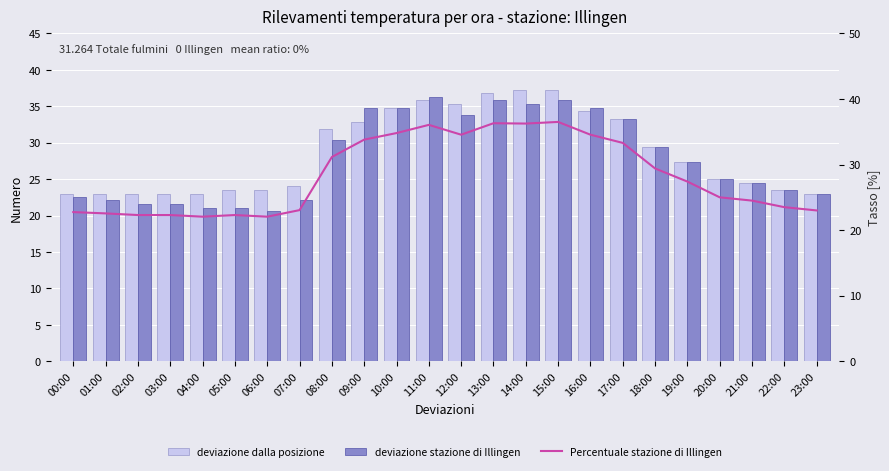

The value of deviazione dalla posizione at 06:00 is 23.5. True or false?

True